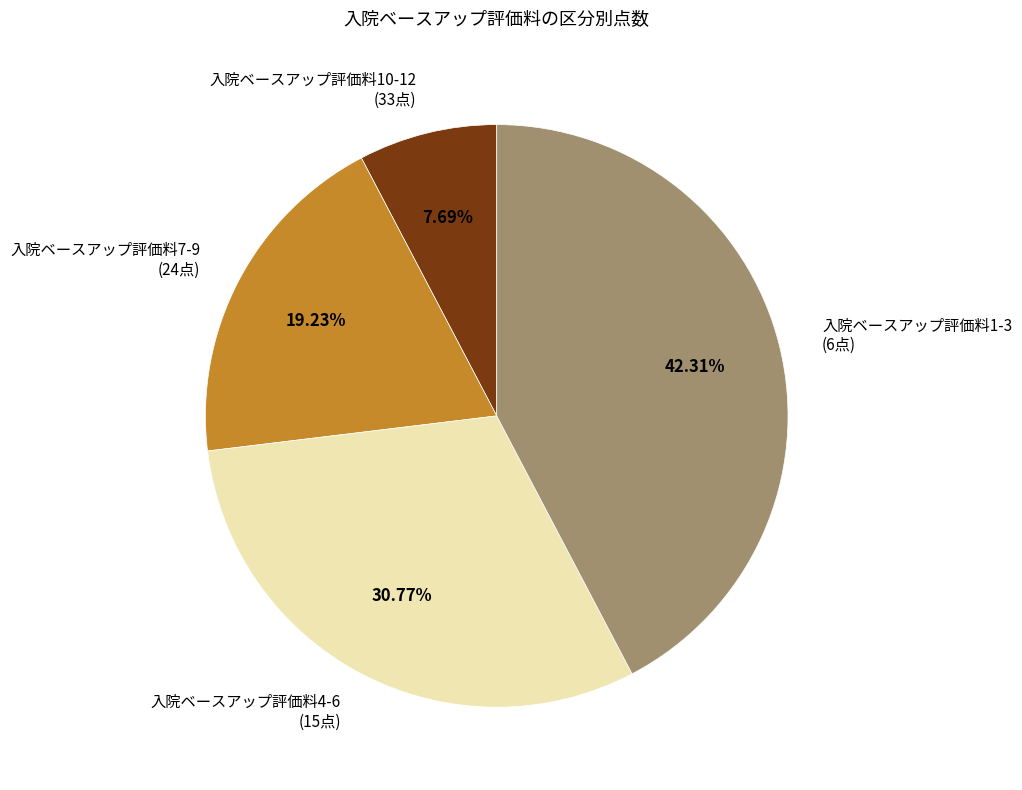

Between 入院ベースアップ評価料1-3 (6点) and 入院ベースアップ評価料7-9 (24点), which is larger?

入院ベースアップ評価料1-3 (6点)